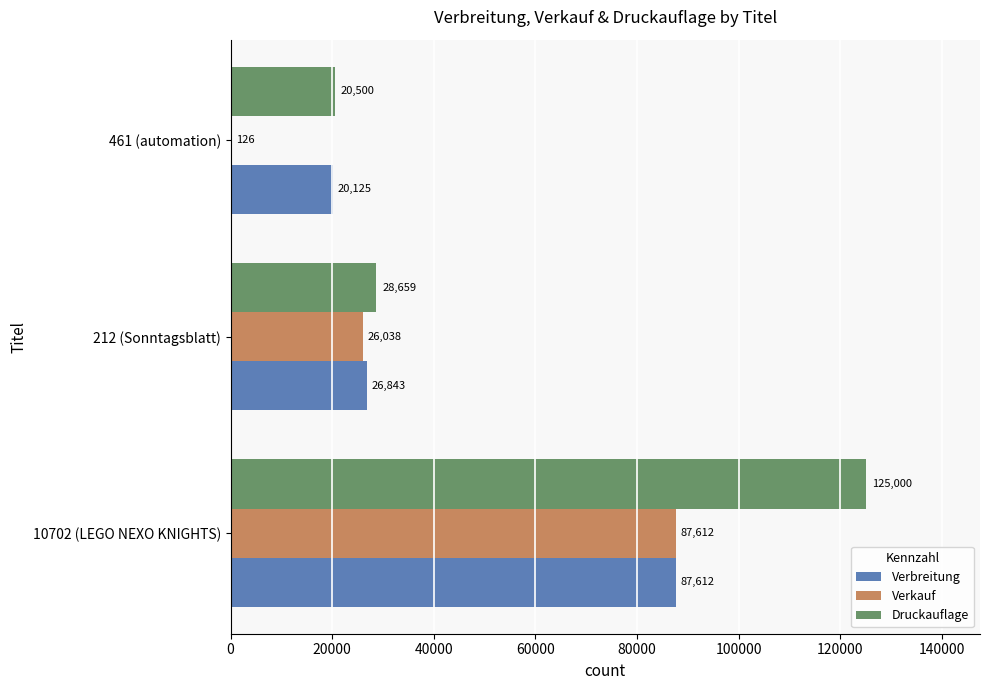

Between 10702 (LEGO NEXO KNIGHTS) and 212 (Sonntagsblatt), which series saw the biggest shift?

Druckauflage